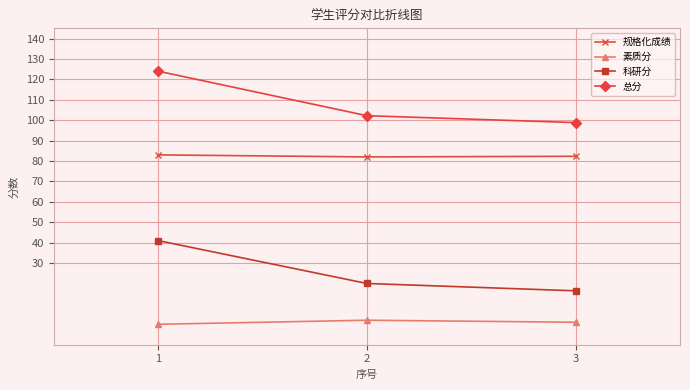

At how many categories does at least one series exceed 45?

3